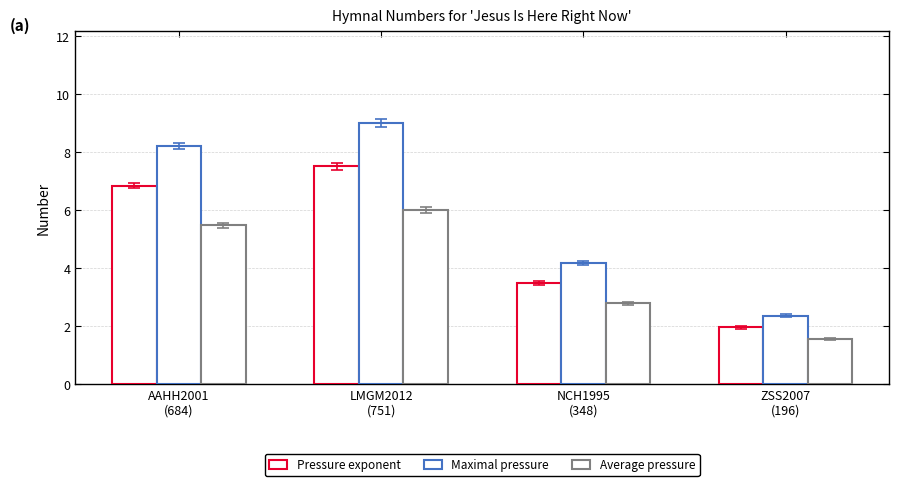

What is the approximate value of Average pressure at AAHH2001
(684)?

5.5